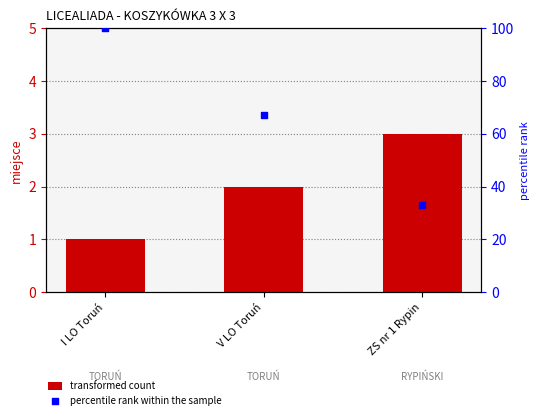

Which series has the largest total across all categories?

percentile rank within the sample